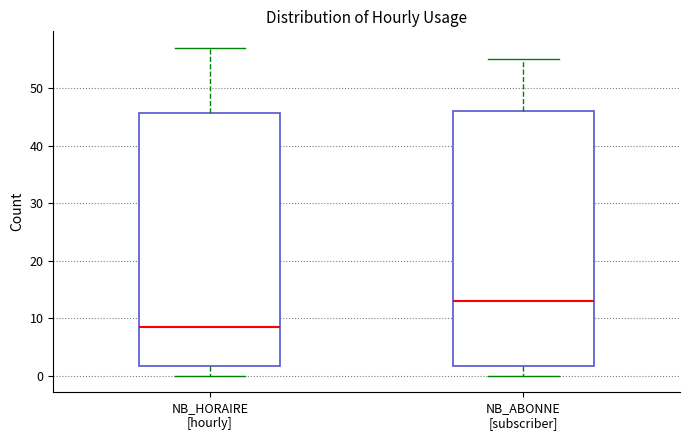

Where is the lower edge of the box for NB_HORAIRE [hourly] on the y-axis? The values are not printed on the chart, so give them approximately, as read against the axis.

2